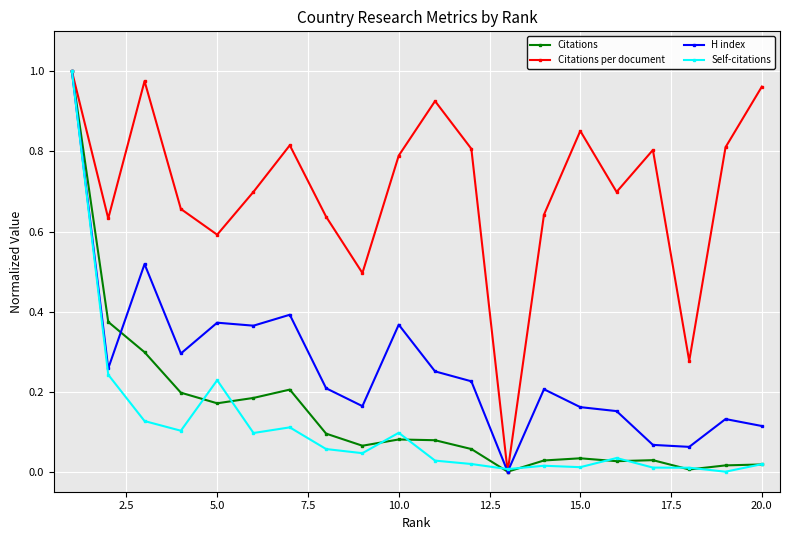

Which series has the largest total across all categories?

Citations per document